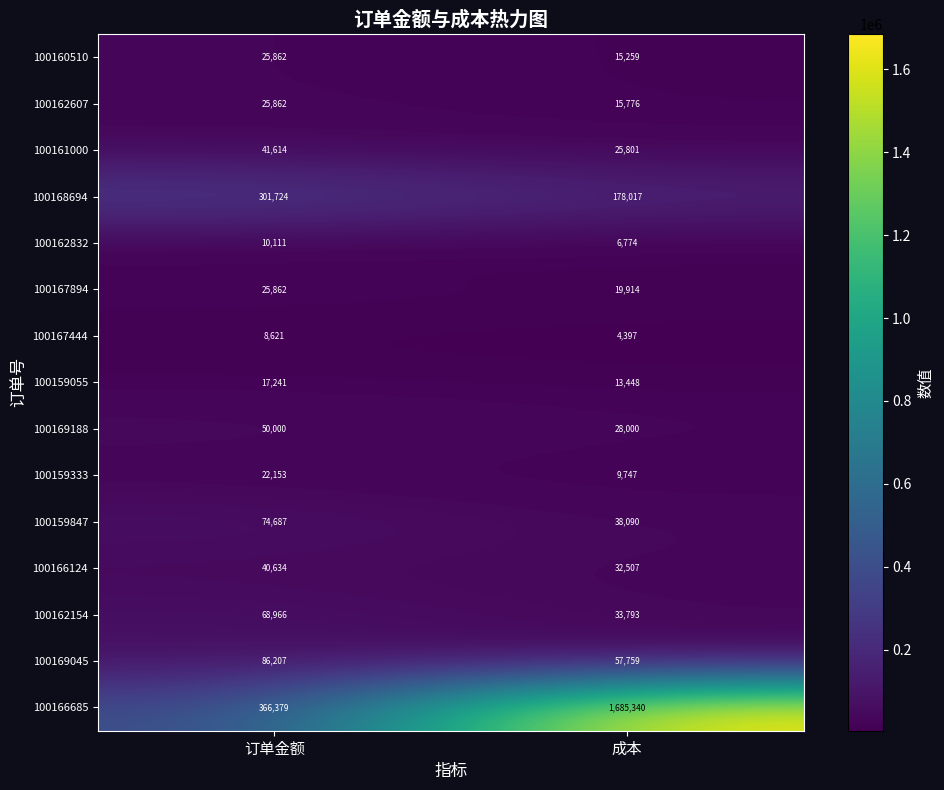

Count the number of data series in this chart.

15